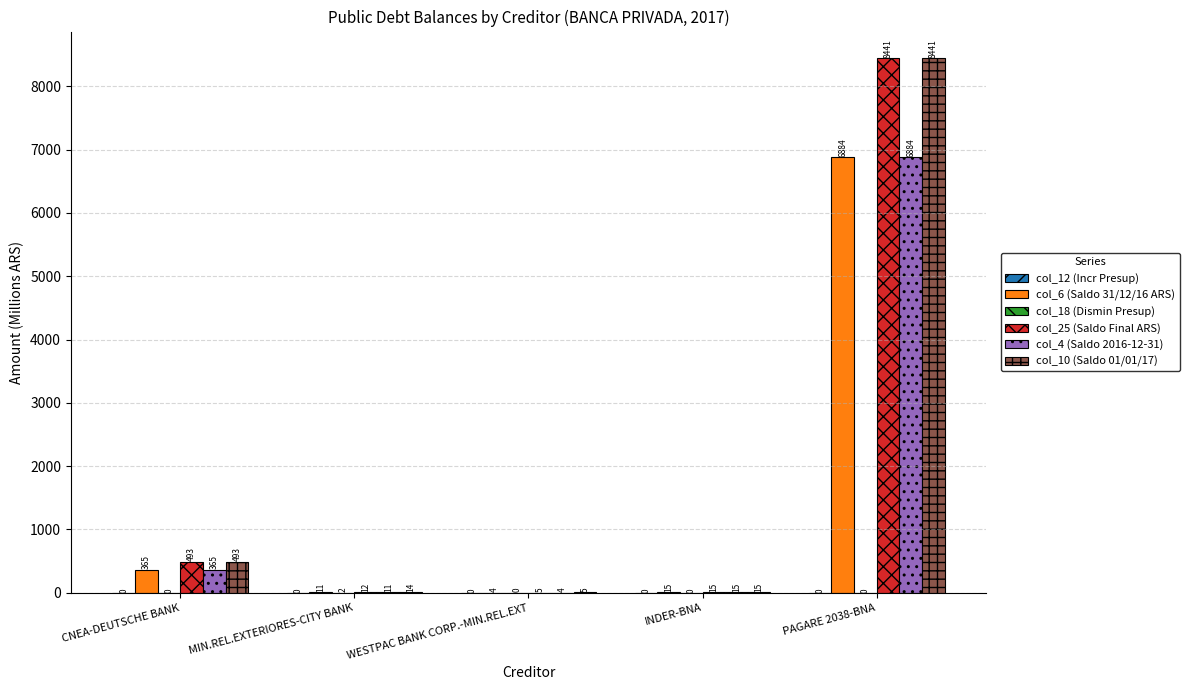

At which label does col_25 (Saldo Final ARS) reach its peak?

PAGARE 2038-BNA